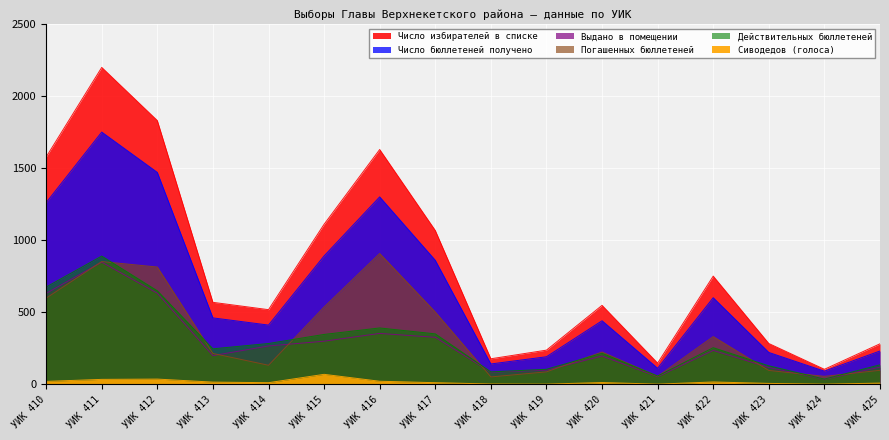

What are all the series names shown in the legend?

Число избирателей в списке, Число бюллетеней получено, Выдано в помещении, Погашенных бюллетеней, Действительных бюллетеней, Сиводедов (голоса)